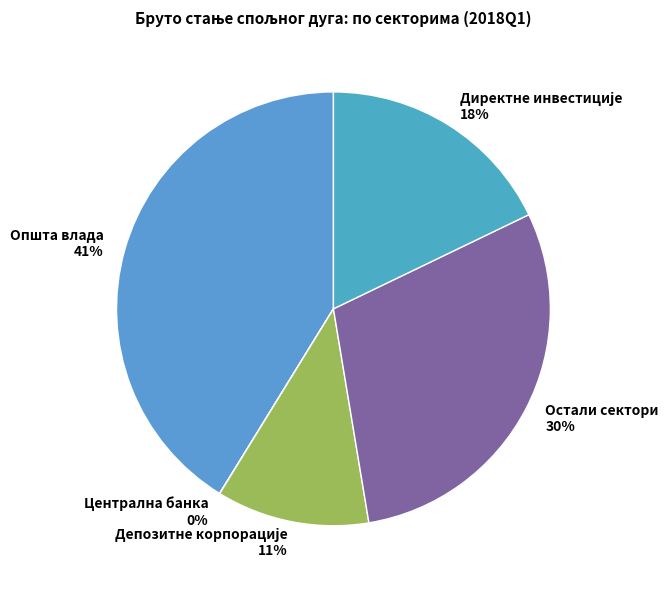

To the nearest percent, what percentage of the pie is Општа влада?

41%